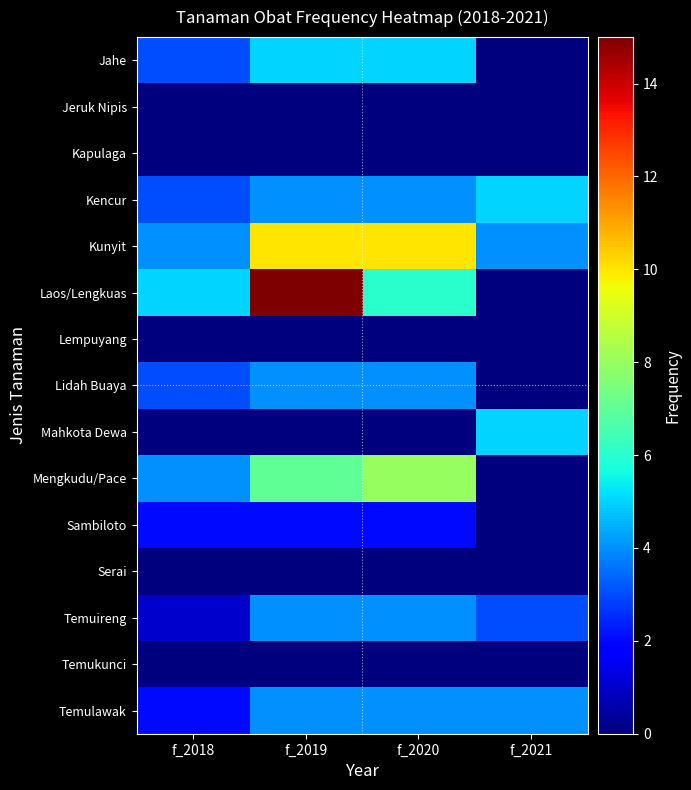

Reading right to left, what are all the values shown in this chart?

Jahe: f_2021=0	f_2020=5	f_2019=5	f_2018=3
Jeruk Nipis: f_2021=0	f_2020=0	f_2019=0	f_2018=0
Kapulaga: f_2021=0	f_2020=0	f_2019=0	f_2018=0
Kencur: f_2021=5	f_2020=4	f_2019=4	f_2018=3
Kunyit: f_2021=4	f_2020=10	f_2019=10	f_2018=4
Laos/Lengkuas: f_2021=0	f_2020=6	f_2019=15	f_2018=5
Lempuyang: f_2021=0	f_2020=0	f_2019=0	f_2018=0
Lidah Buaya: f_2021=0	f_2020=4	f_2019=4	f_2018=3
Mahkota Dewa: f_2021=5	f_2020=0	f_2019=0	f_2018=0
Mengkudu/Pace: f_2021=0	f_2020=8	f_2019=7	f_2018=4
Sambiloto: f_2021=0	f_2020=2	f_2019=2	f_2018=2
Serai: f_2021=0	f_2020=0	f_2019=0	f_2018=0
Temuireng: f_2021=3	f_2020=4	f_2019=4	f_2018=1
Temukunci: f_2021=0	f_2020=0	f_2019=0	f_2018=0
Temulawak: f_2021=4	f_2020=4	f_2019=4	f_2018=2